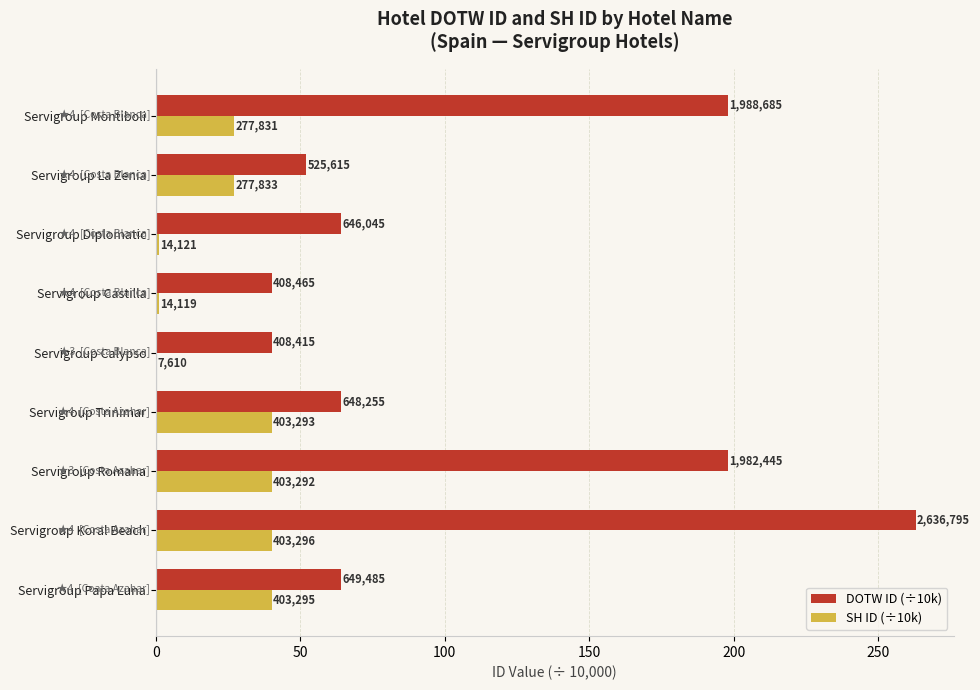

What are all the series names shown in the legend?

DOTW ID (÷10k), SH ID (÷10k)